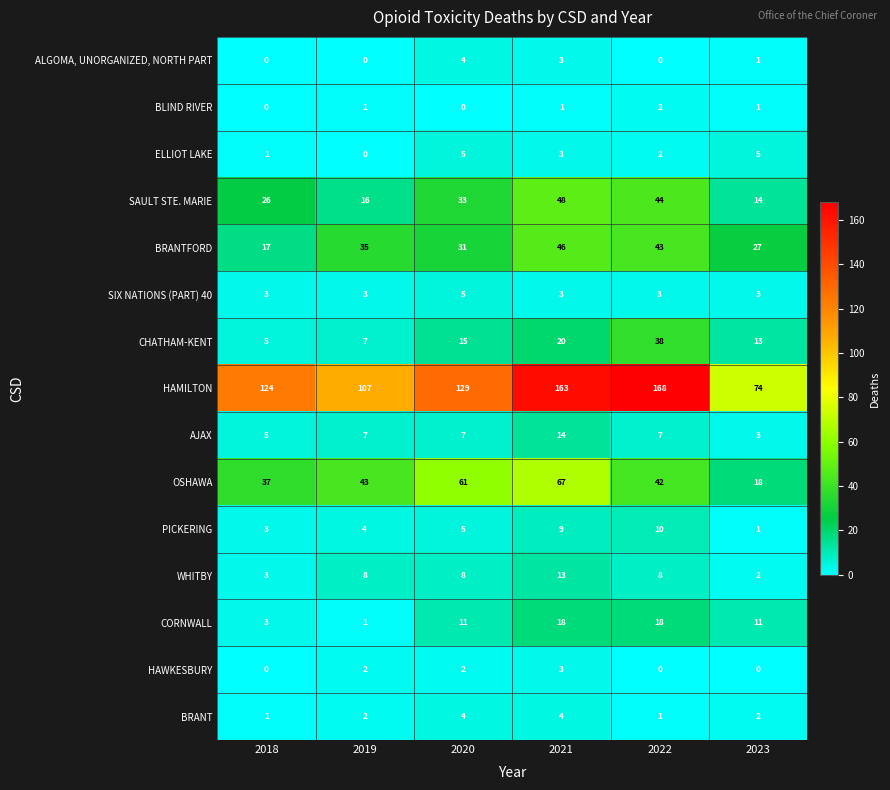

Which category has the lowest value in the ELLIOT LAKE series?

2019